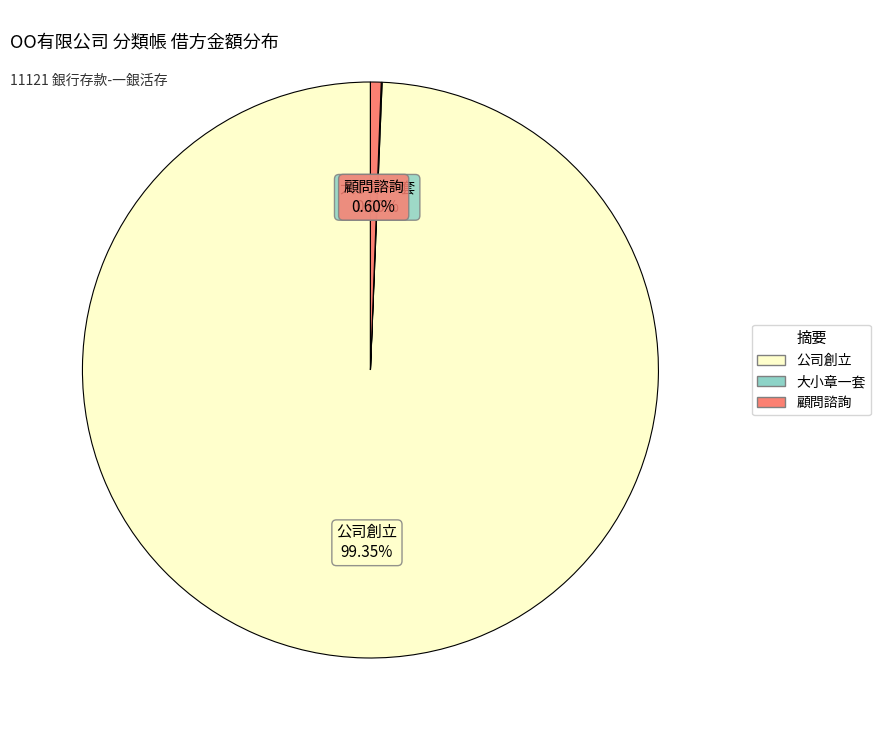

Which slice is the largest?

公司創立